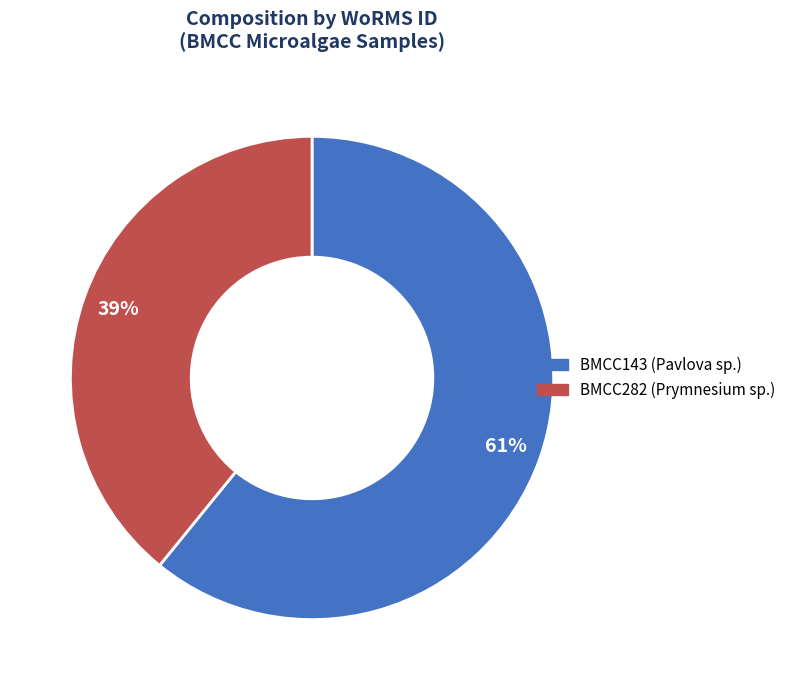

Rank the categories by value from highest to lowest.

BMCC143, BMCC282